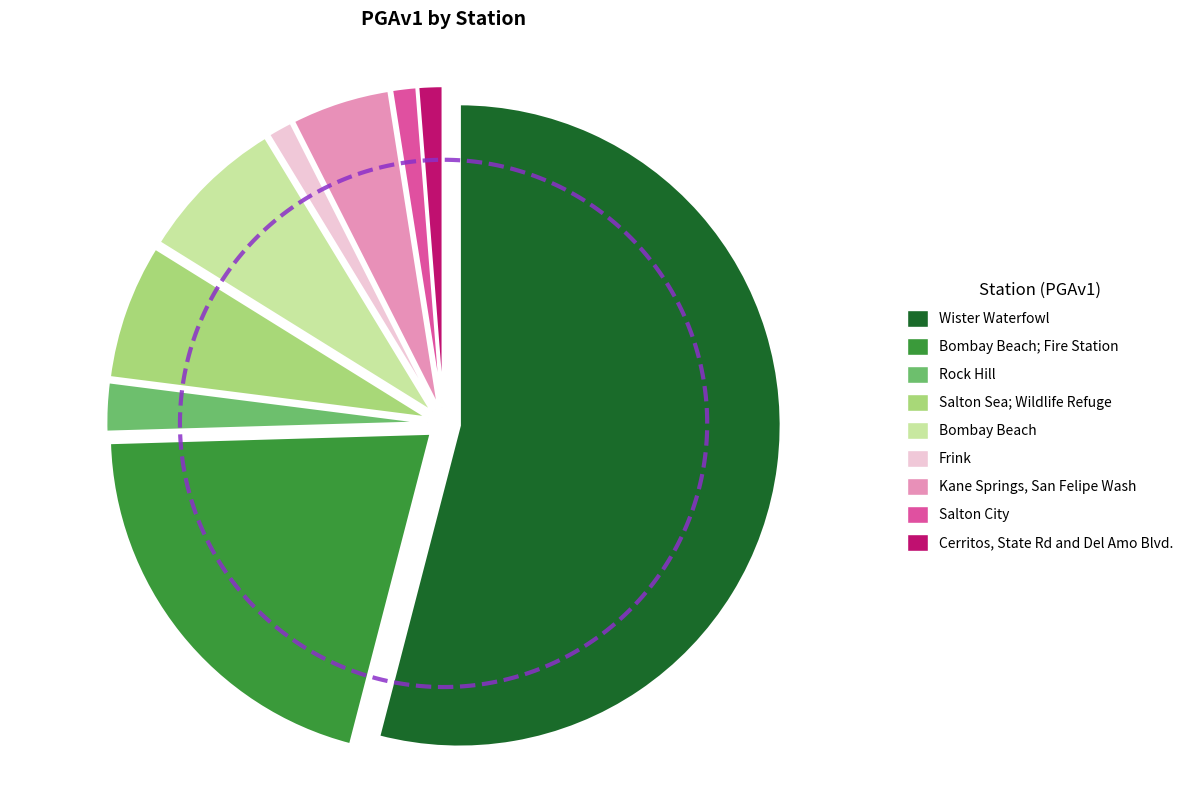

To the nearest percent, what portion does Rock Hill represent?

2%